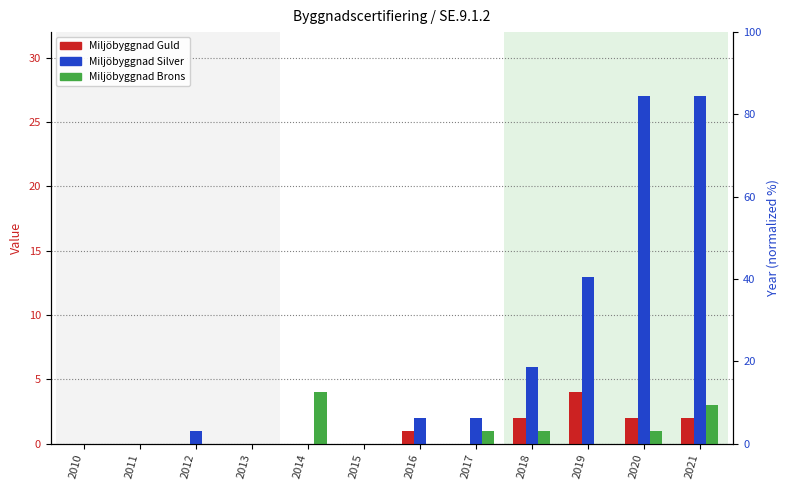

Between 2013 and 2018, which series saw the biggest shift?

Miljöbyggnad Silver